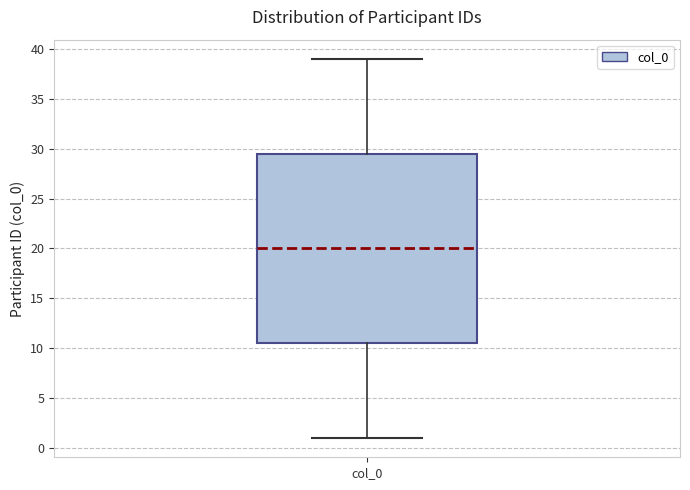

Read this box plot against the y-axis: the position of the median line, the range covered by the box, and the ends of both whiskers. The values are not printed on the chart, so give them approximately, as read against the axis.

median 20.0, box 10.5 to 29.5, whiskers 1.0 to 39.0